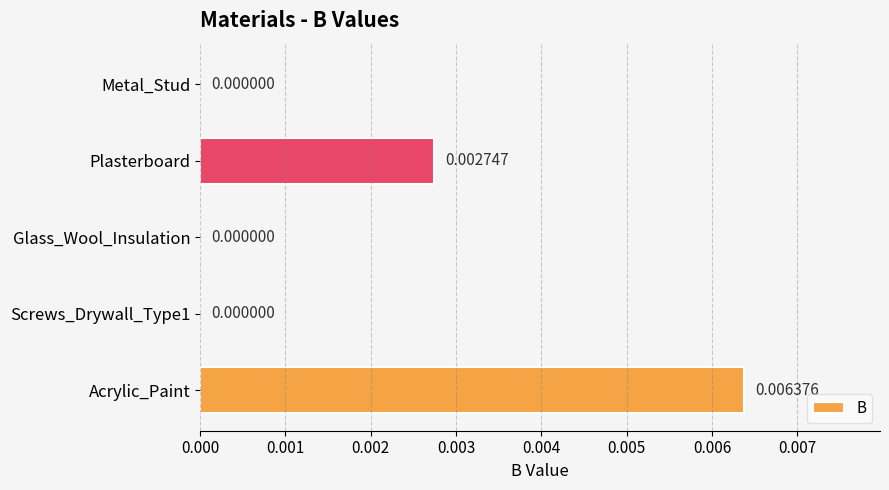

Which has a higher value, Plasterboard or Acrylic_Paint?

Acrylic_Paint